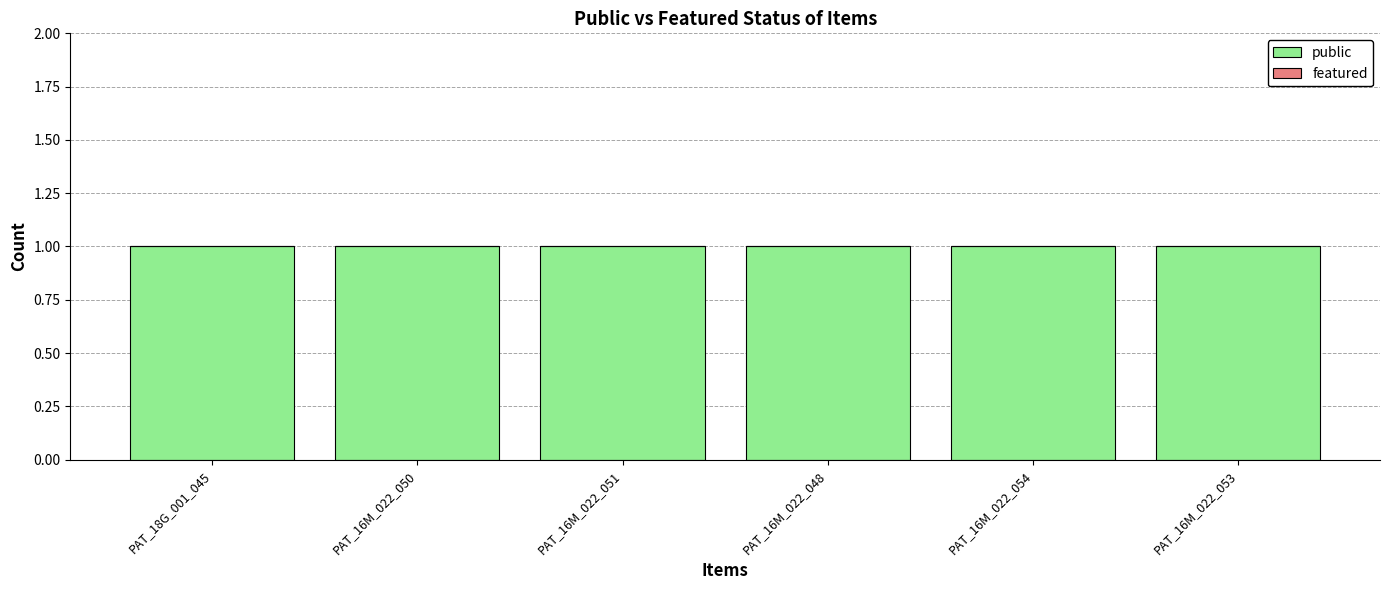

Which series has the largest total across all categories?

public